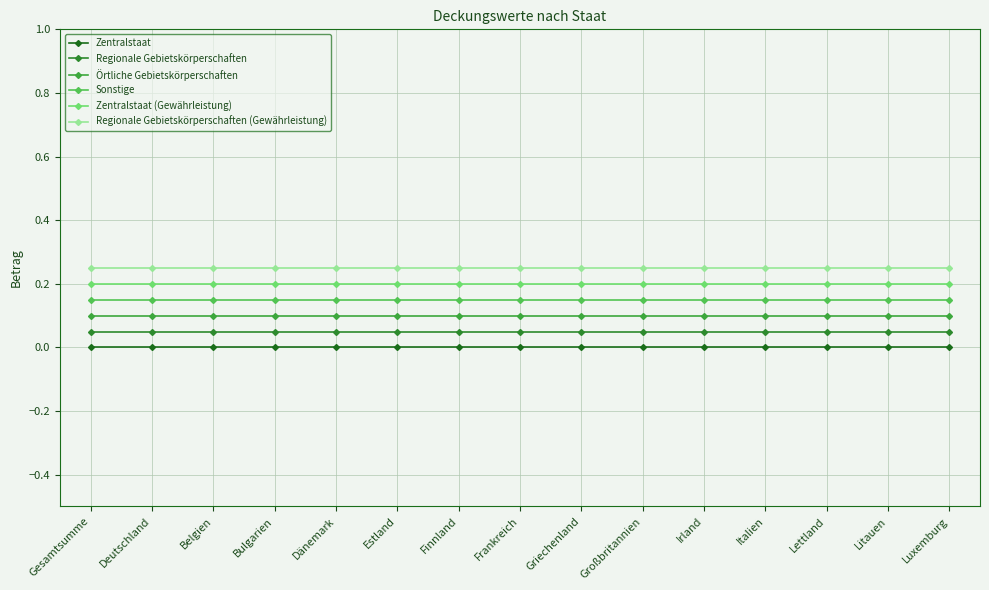

How many data points does each series have?

15